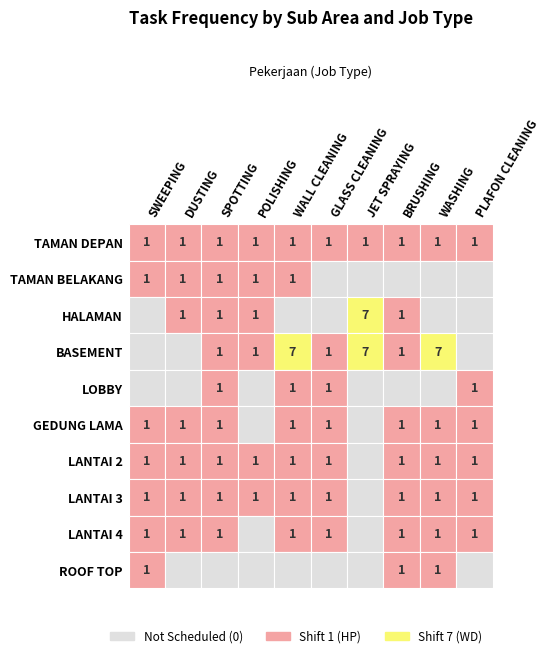

True or false: TAMAN DEPAN has a value of 1 at PLAFON CLEANING.

True